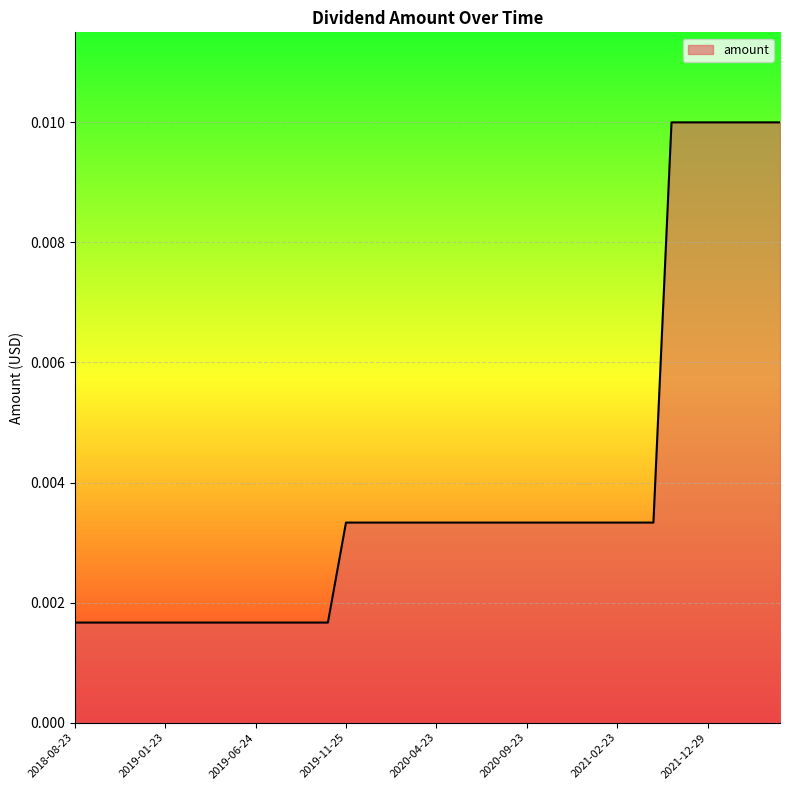

List the labels in order of value, largest first.

2022-12-30, 2022-09-30, 2022-06-30, 2022-03-31, 2021-12-29, 2021-09-30, 2021-06-30, 2021-04-23, 2021-03-23, 2021-02-23, 2021-01-25, 2020-12-23, 2020-11-23, 2020-10-23, 2020-09-23, 2020-08-24, 2020-07-23, 2020-06-23, 2020-05-26, 2020-04-23, 2020-03-23, 2020-02-24, 2020-01-23, 2019-12-23, 2019-11-25, 2019-10-23, 2019-09-23, 2019-08-23, 2019-07-23, 2019-06-24, 2019-05-23, 2019-04-23, 2019-03-25, 2019-02-25, 2019-01-23, 2018-12-24, 2018-11-23, 2018-10-23, 2018-09-24, 2018-08-23